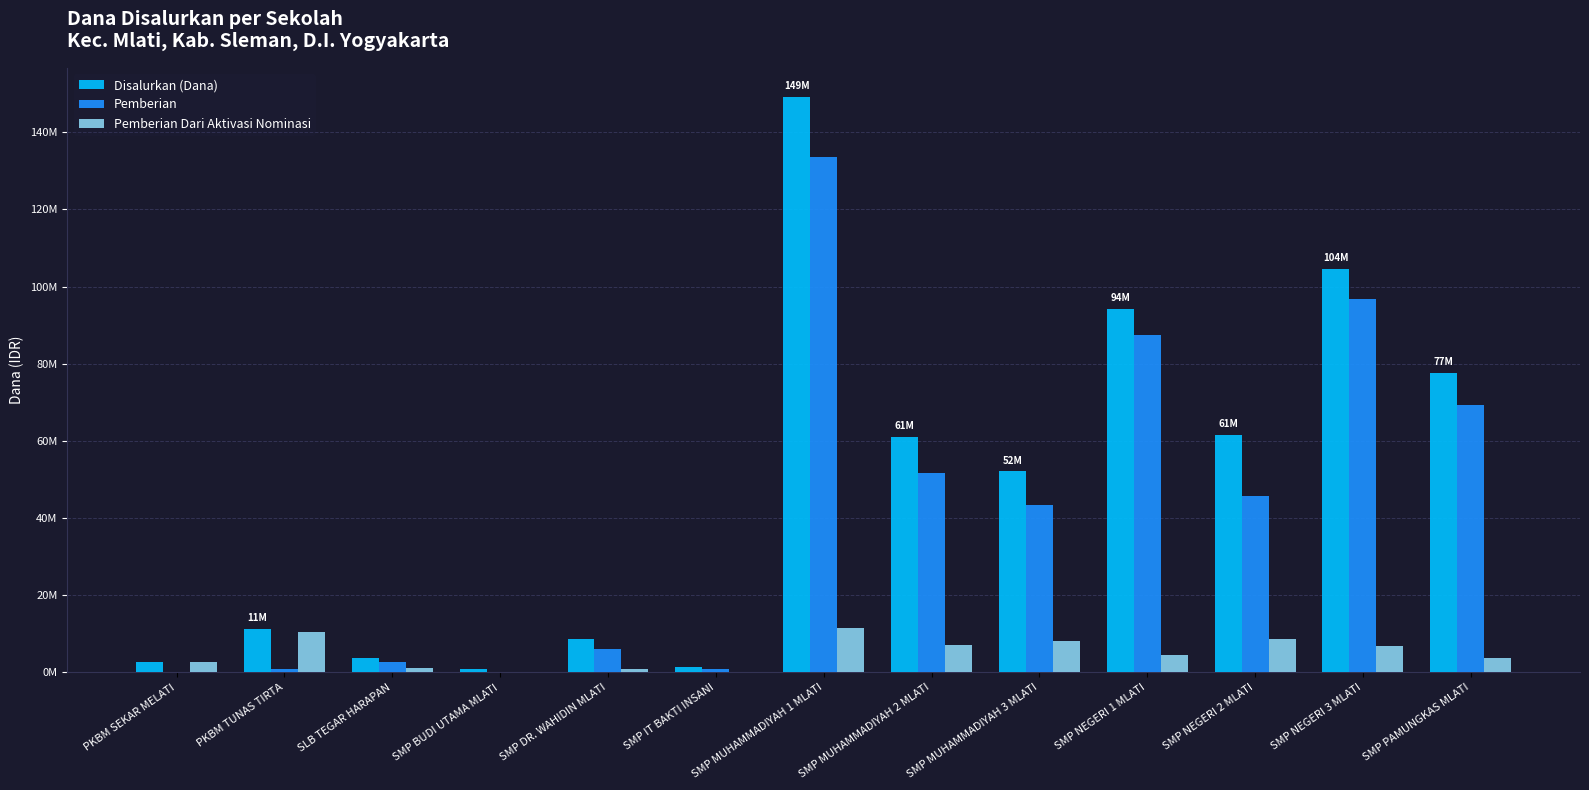

Where does the Pemberian series first go above 43500000?

SMP MUHAMMADIYAH 1 MLATI